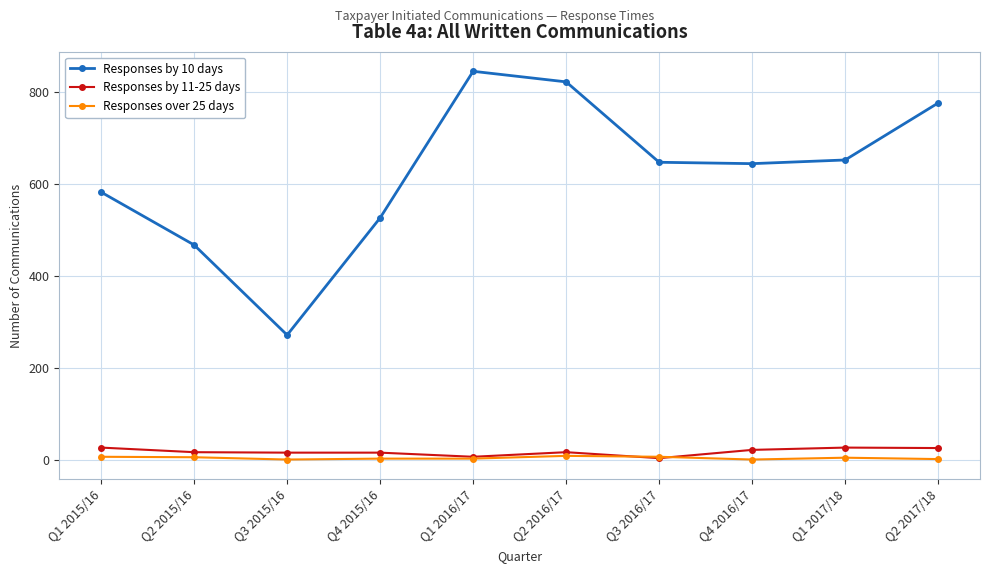

True or false: Responses over 25 days and Responses by 10 days cross at least once.

False